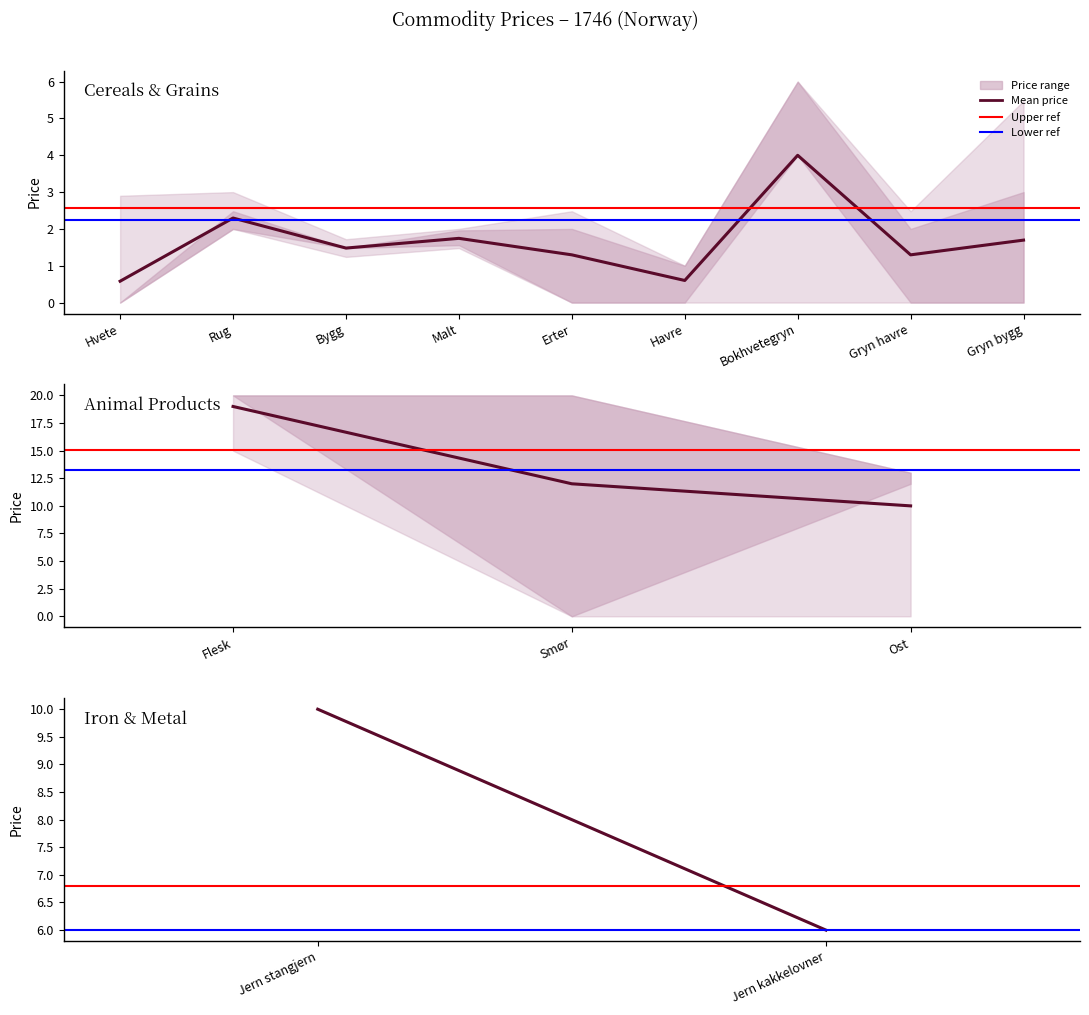

Which series changed the most between Jern stangjern and Jern kakkelovner?

Mean price